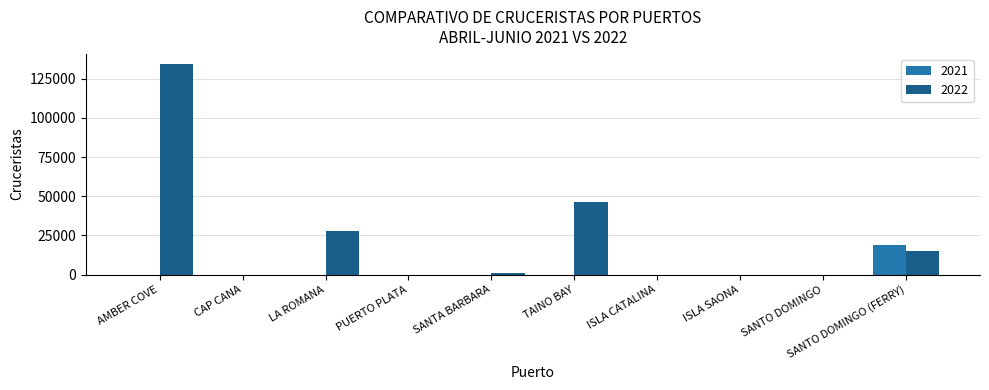

Which label corresponds to the largest value in the chart?

AMBER COVE